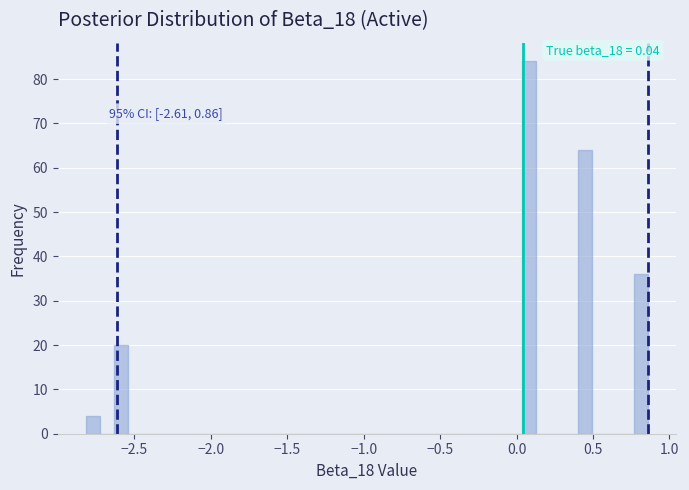

Read against the x-axis, roughly where is the centre of the tallest bar?

0.10